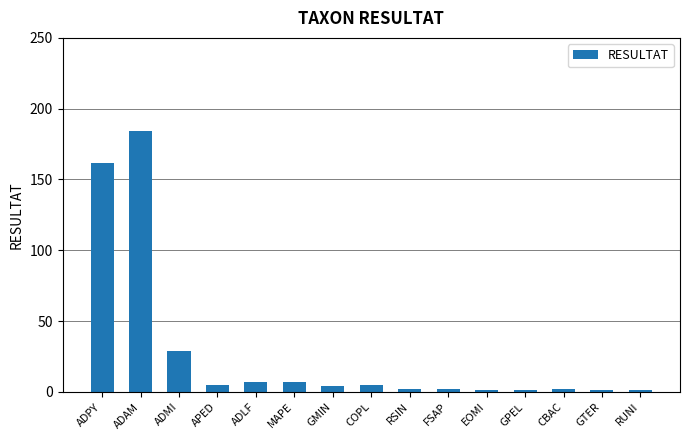

How many values are below 4?

7